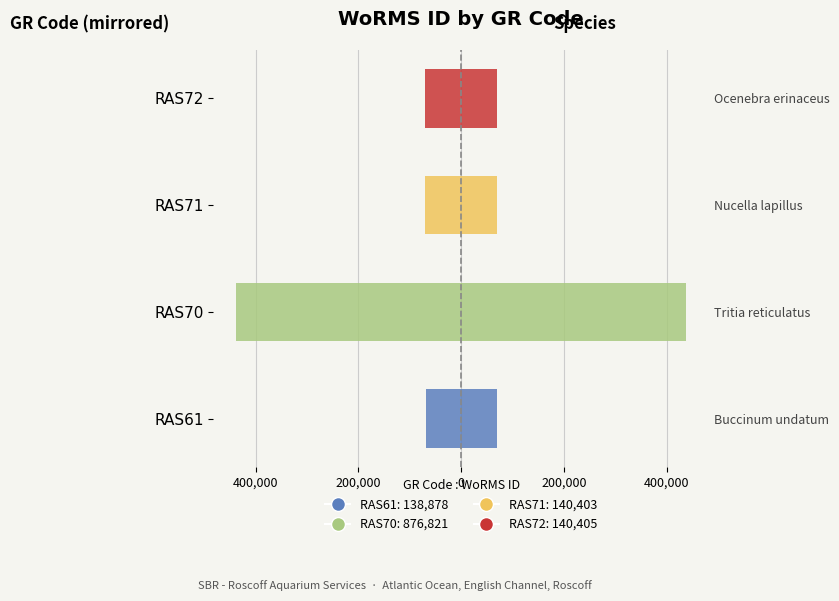

Is the value of WoRMS ID (right) at RAS61 greater than the value of WoRMS ID (left) at RAS70?

Yes